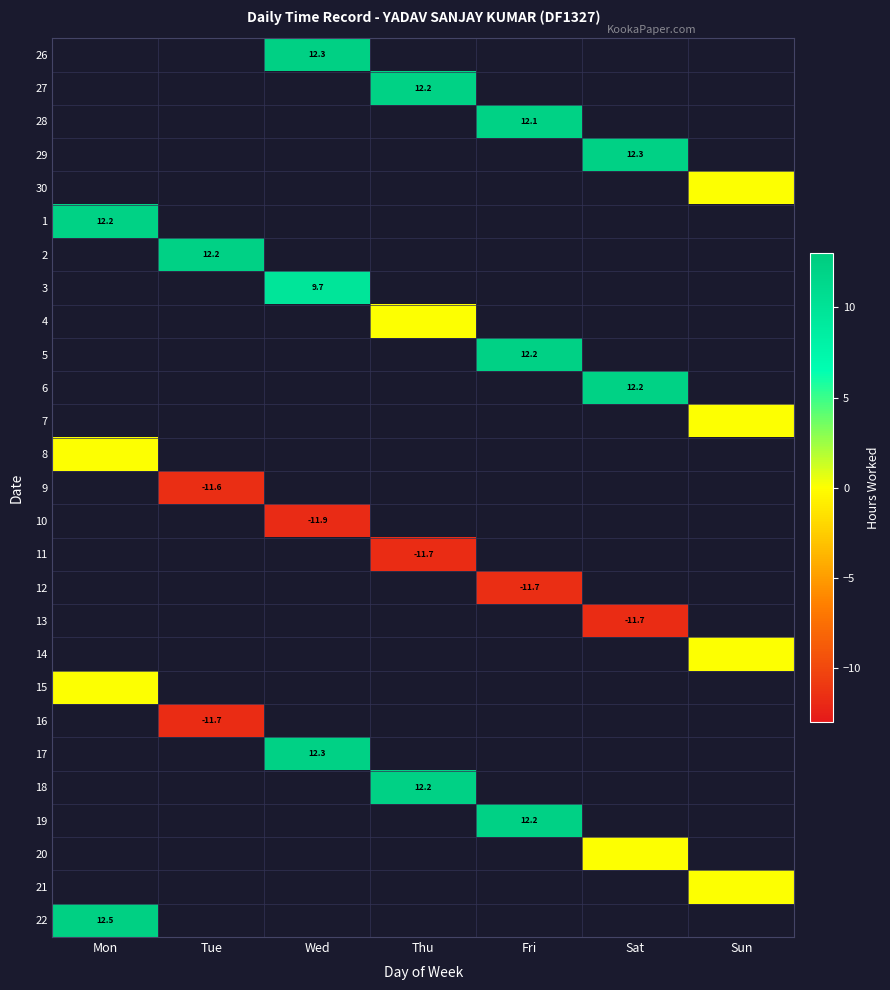

Between Sun and Thu, which is larger?

Thu